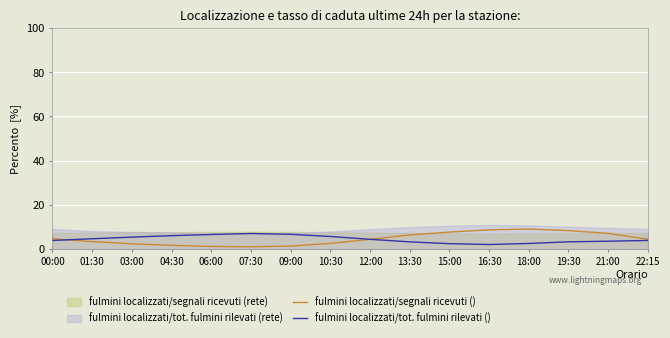

How many data points in fulmini localizzati/segnali ricevuti () are less than 4?

7